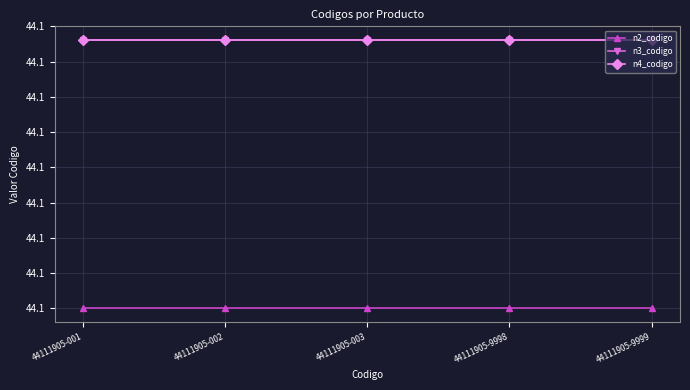

True or false: n4_codigo and n2_codigo intersect in this chart.

False